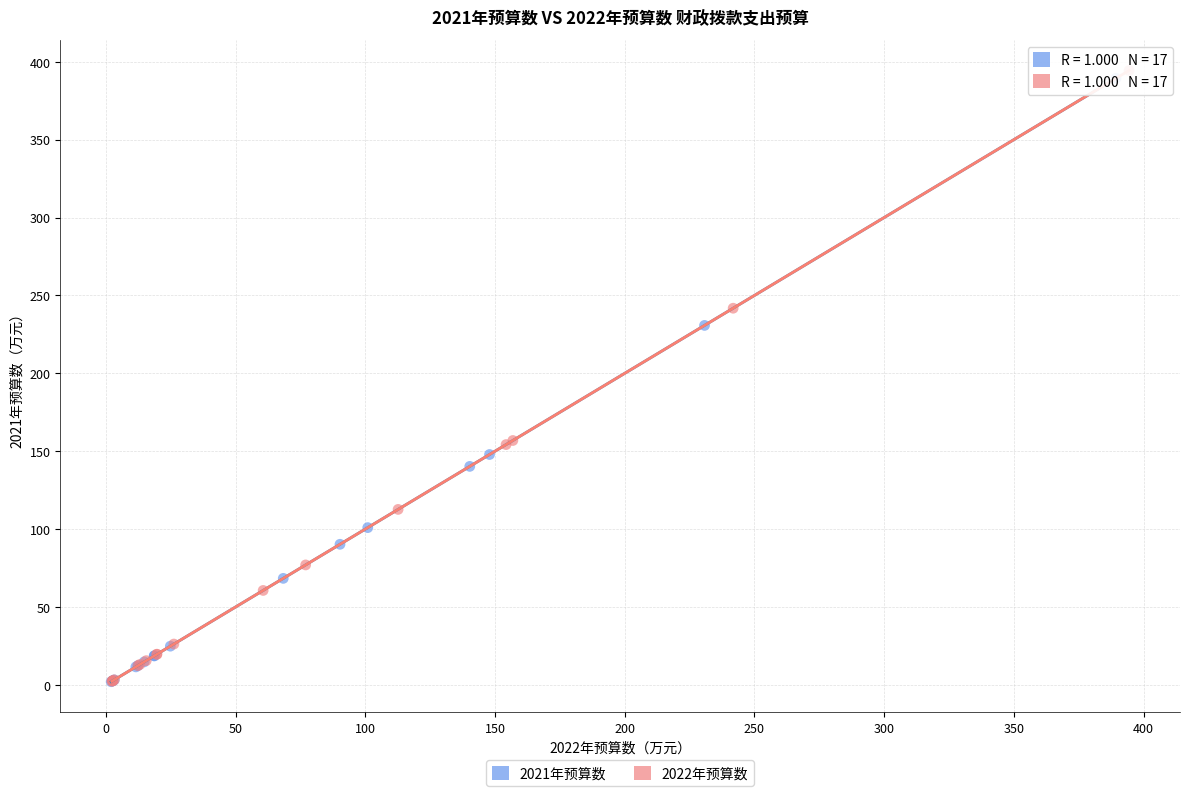

What are all the series names shown in the legend?

2021年预算数, 2022年预算数